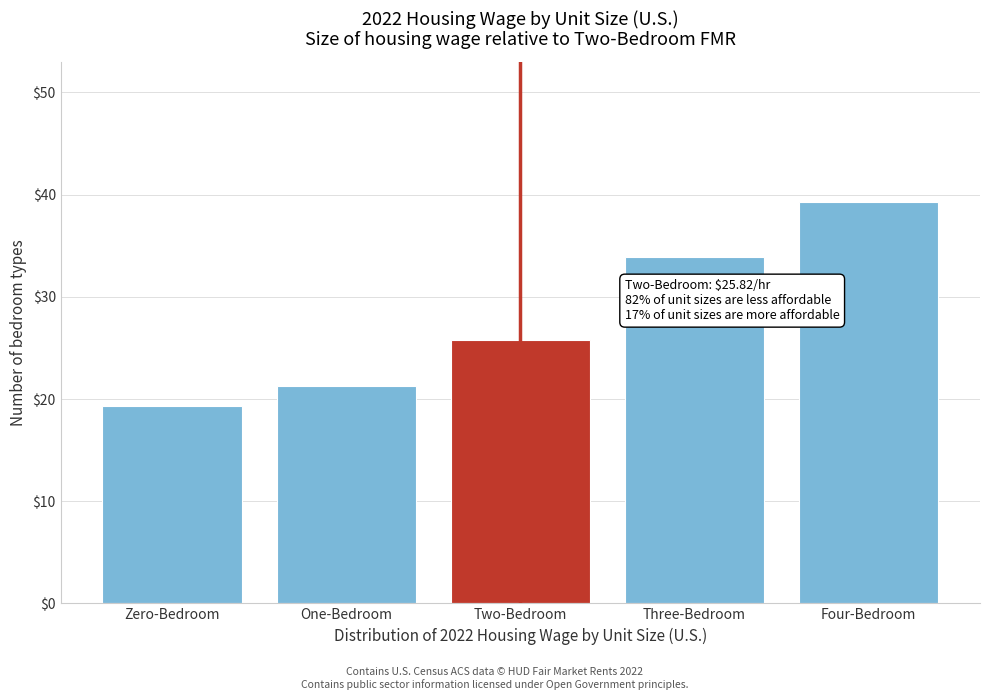

Reading left to right, what are all the values shown in this chart?

19.3	21.3	25.8	33.9	39.2